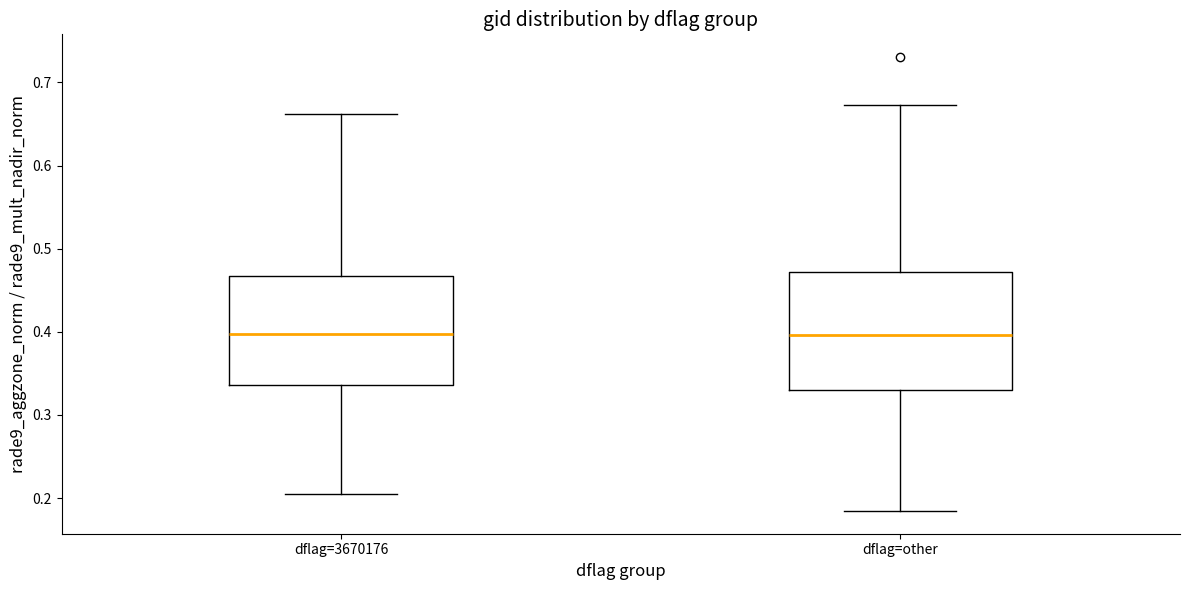

Where does the lower whisker of the box for dflag=3670176 end on the y-axis? The values are not printed on the chart, so give them approximately, as read against the axis.

0.21